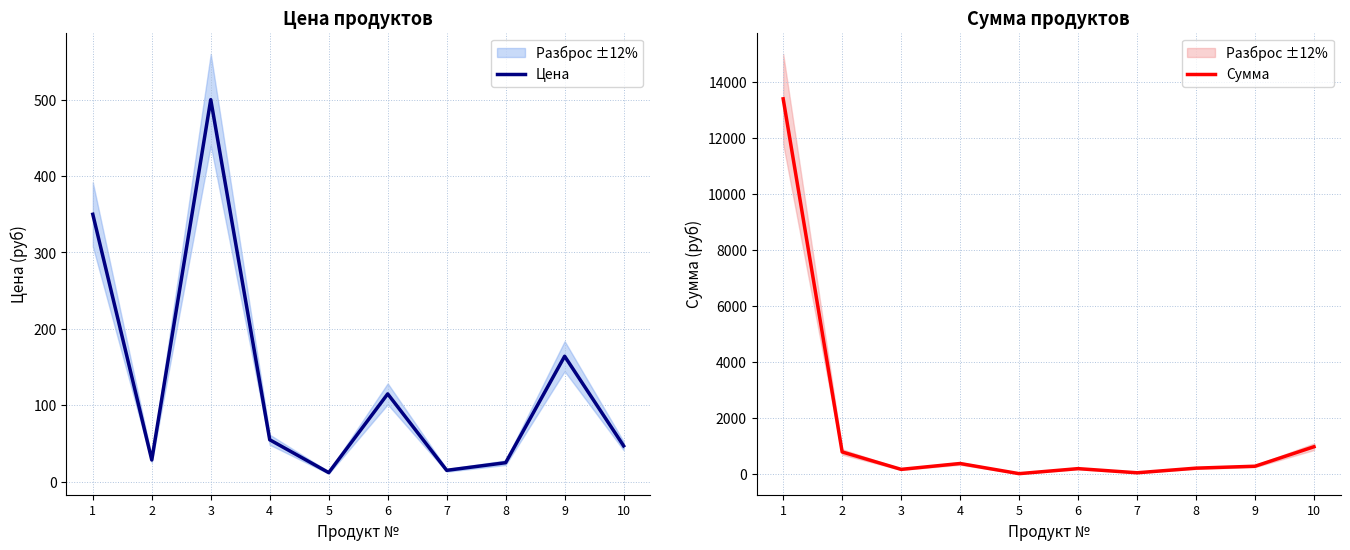

At which category is the sum across all series the highest?

1